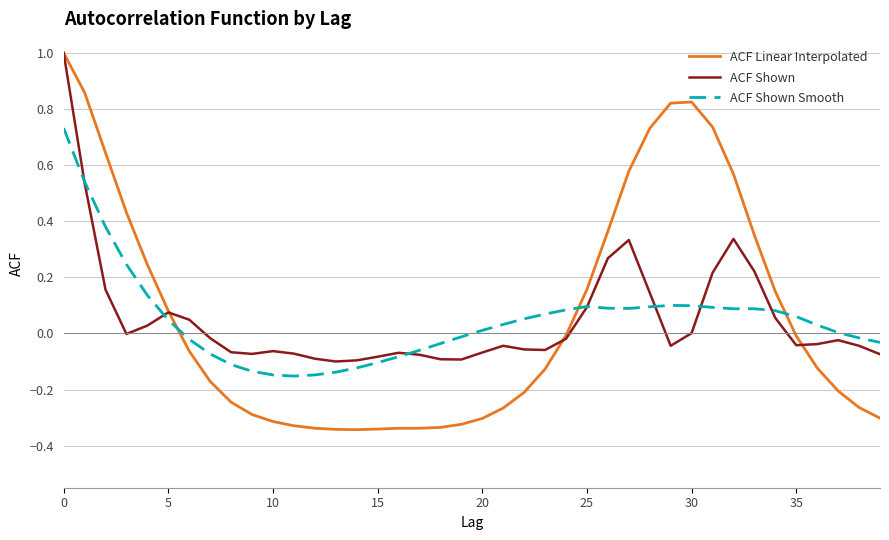

What is the highest value of the ACF Shown series?

1.0